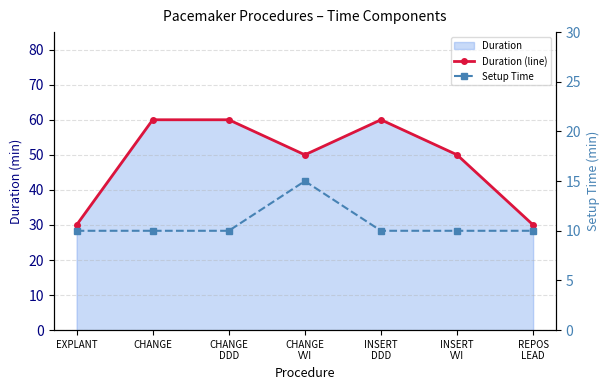

What is the difference between the Duration (line) values at CHANGE
VVI and INSERT
DDD?

10